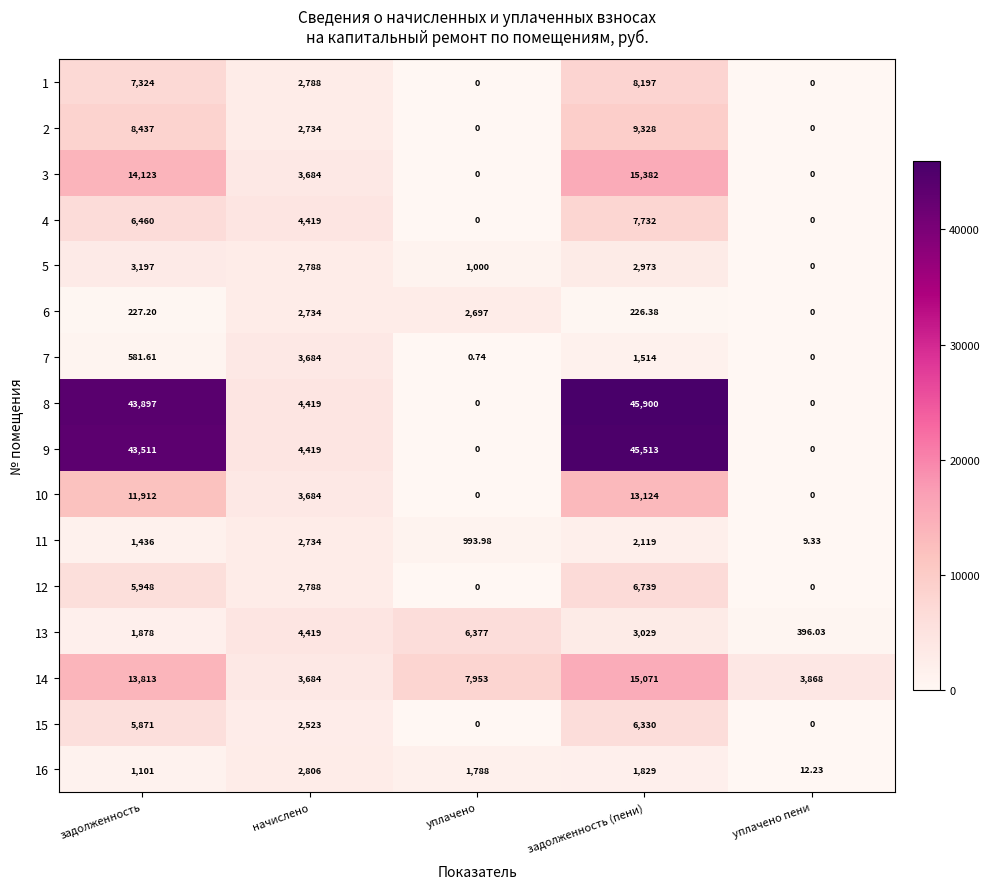

Count the number of categories in the chart.

5